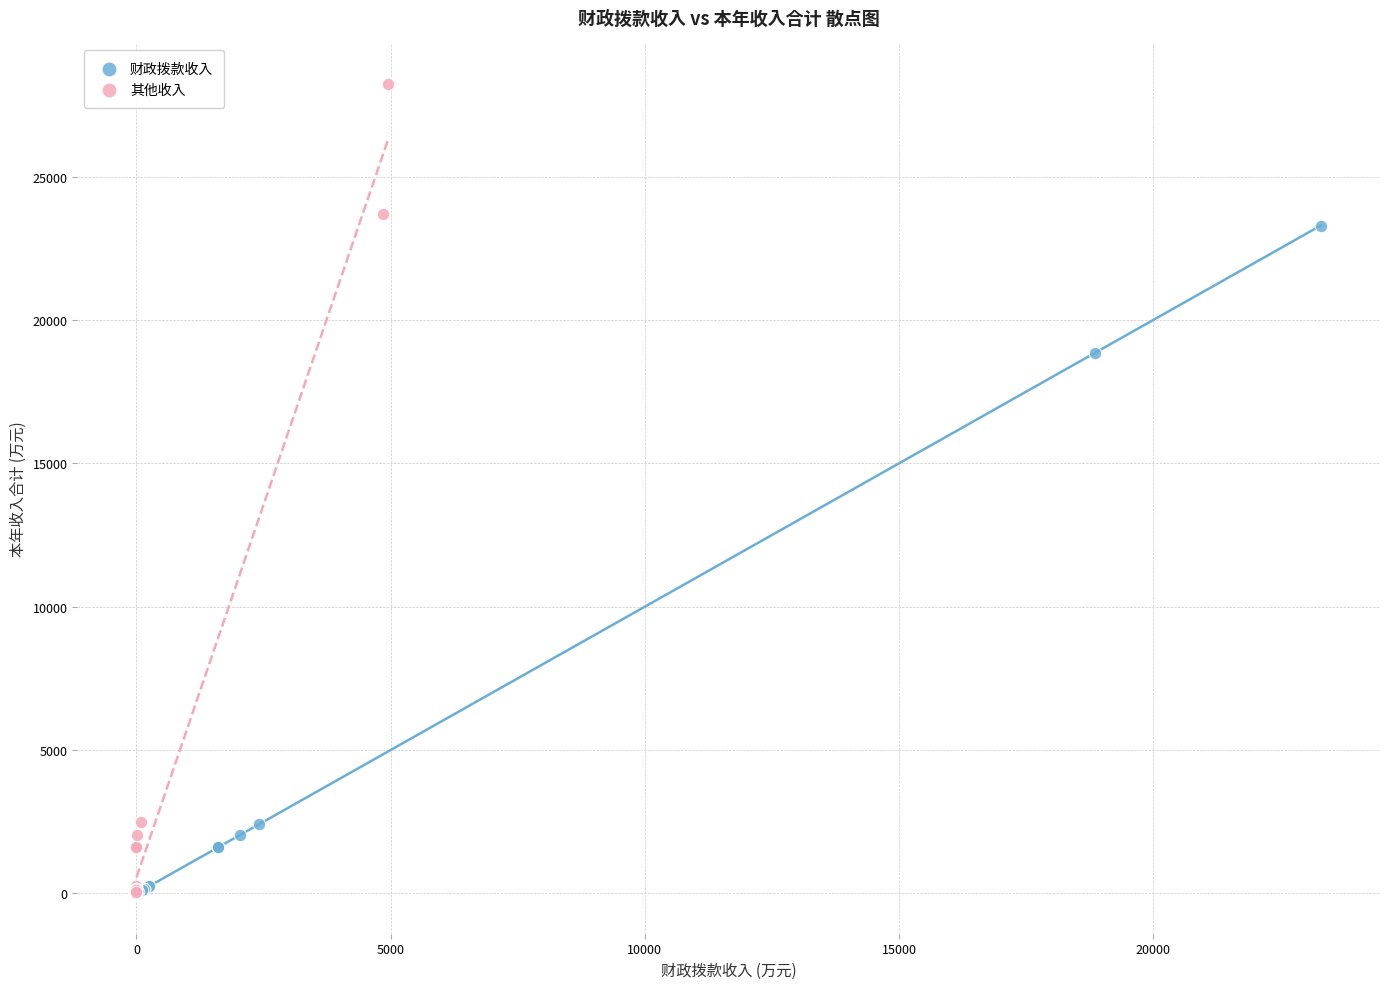

Which series has the largest Y range (max minus min)?

其他收入